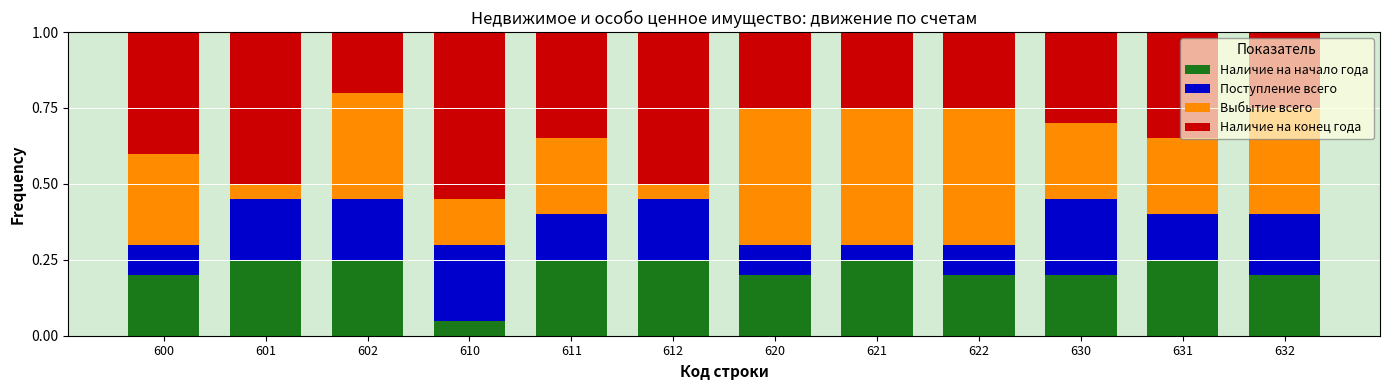

Are the bars grouped side by side (vs. stacked)?

No